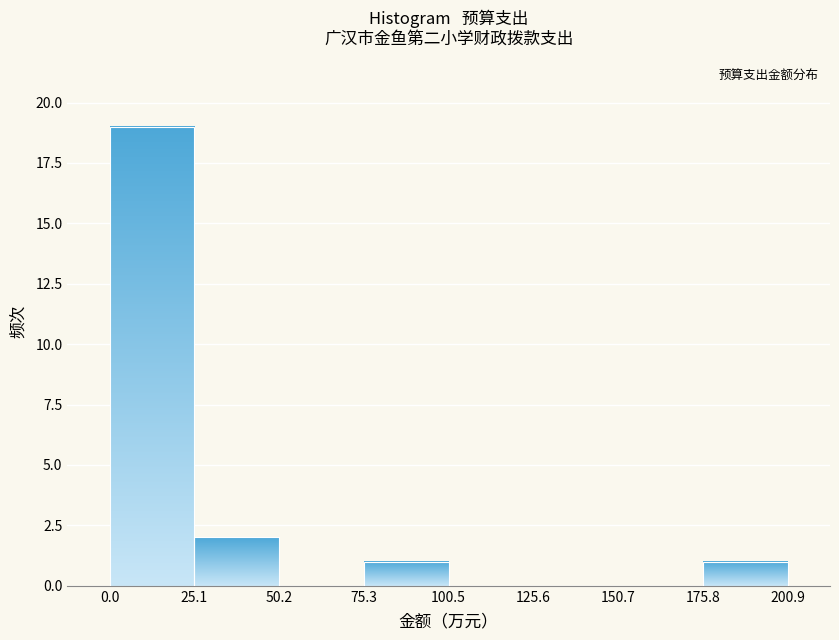

Reading left to right, transcribe this chart: for each bar, give the range it covers on the x-axis and its height. The values are not printed on the chart, so give them approximately, as read against the axis.

0.0 to 25.1: 19
25.1 to 50.2: 2
50.2 to 75.3: 0
75.3 to 100.5: 1
100.5 to 125.6: 0
125.6 to 150.7: 0
150.7 to 175.8: 0
175.8 to 200.9: 1